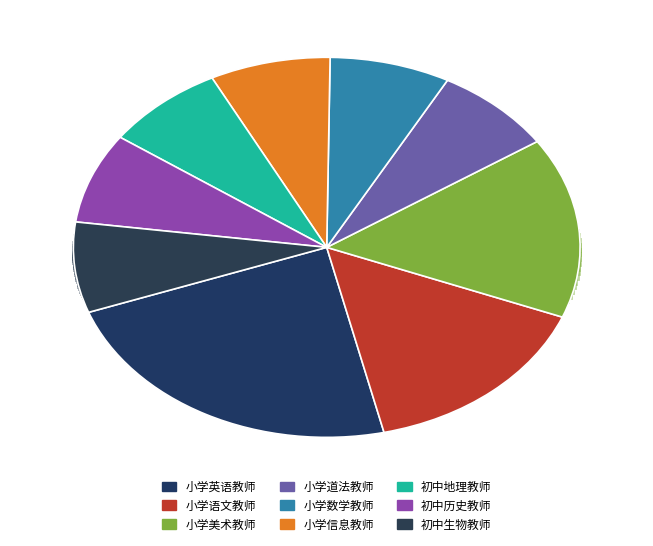

Is there any slice that represents more than half of the pie?

No